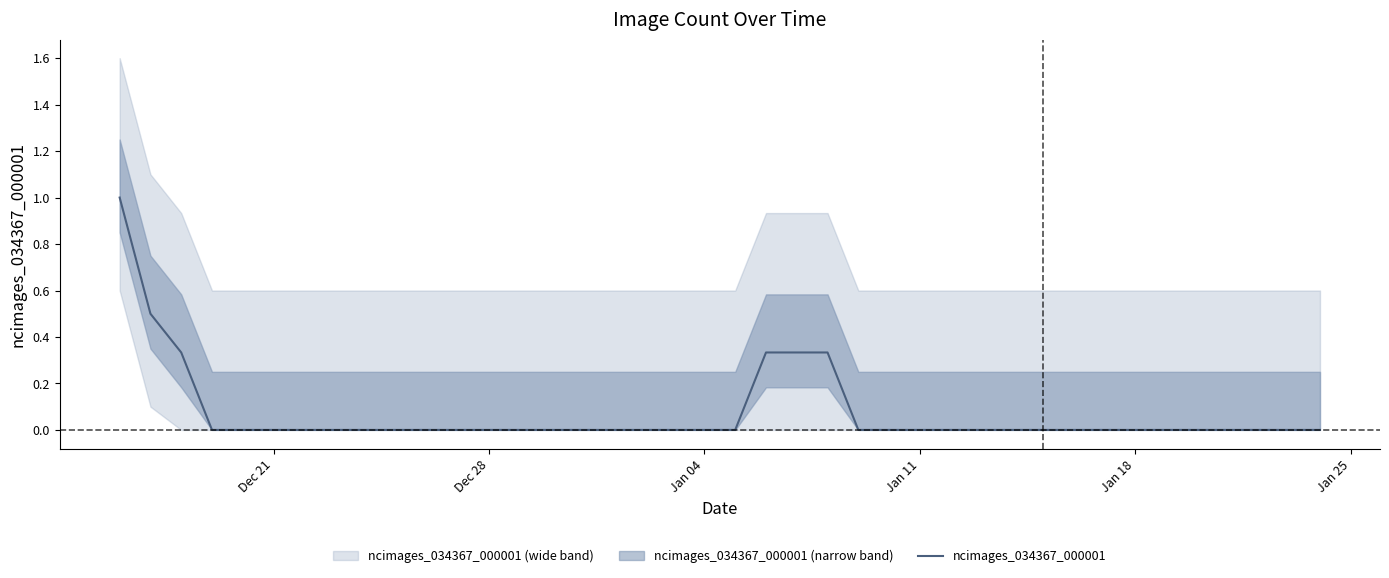

True or false: ncimages_034367_000001 has a value of 0.0 at Dec 28.

True